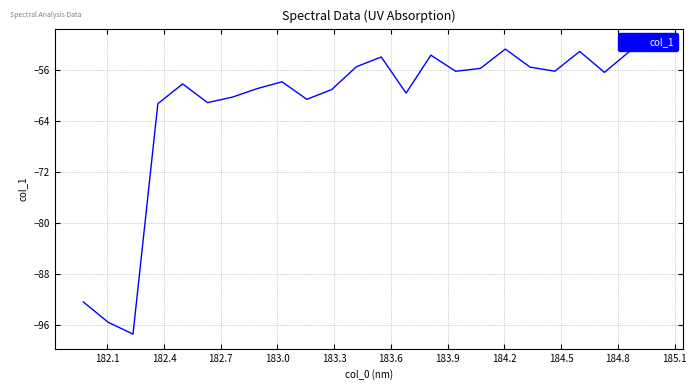

What is the value of the 22nd point from the left?

-56.4